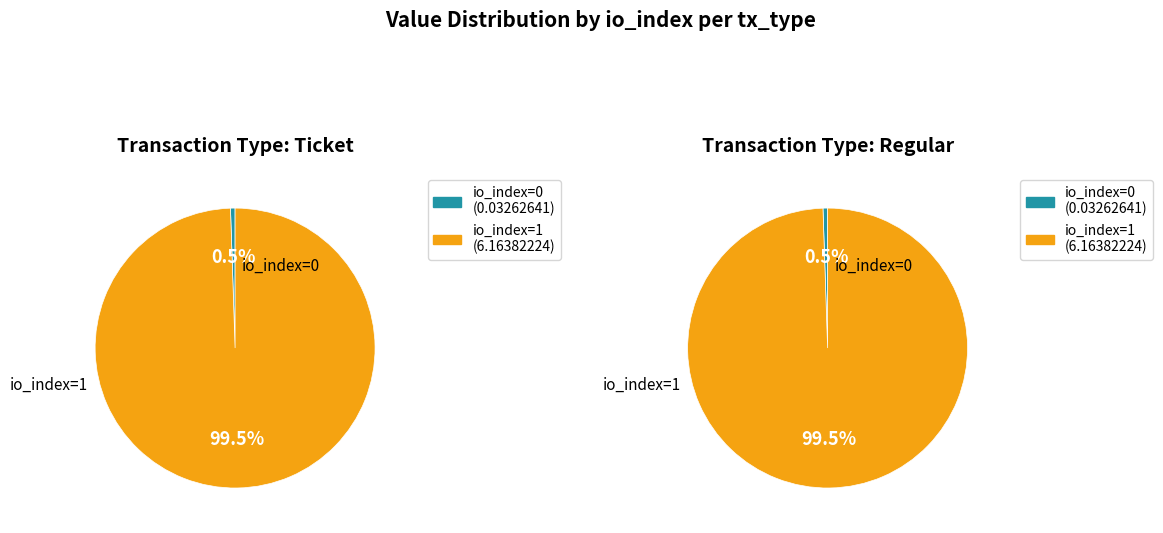

Combined, what portion of the pie is io_index=1 and io_index=0?

100.0%